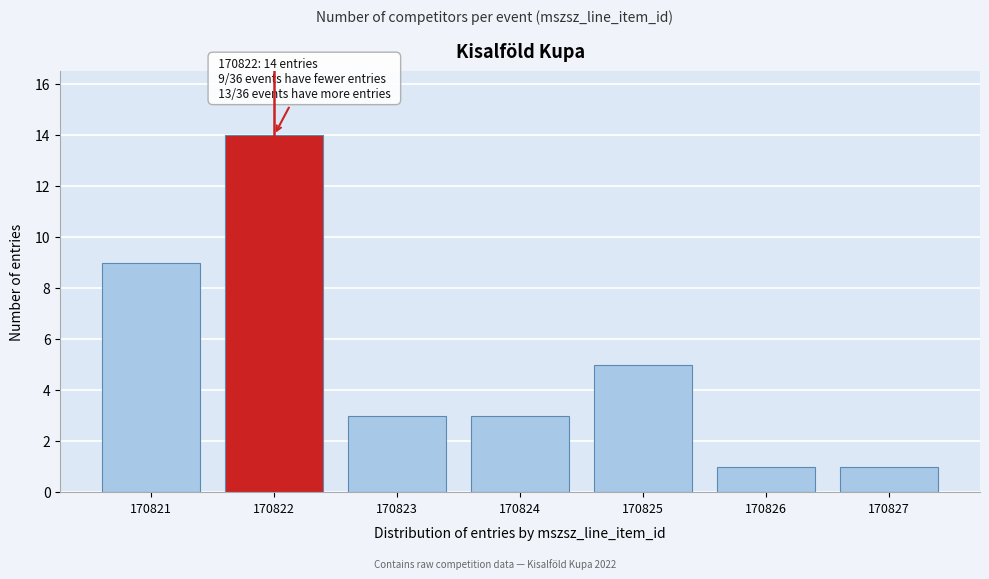

Reading left to right, list all the values displayed in this chart.

9	14	3	3	5	1	1